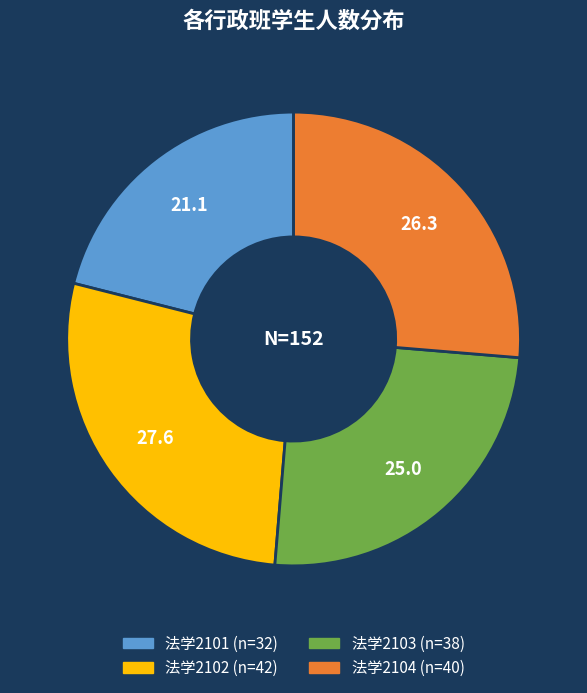

Is there any slice that represents more than half of the pie?

No